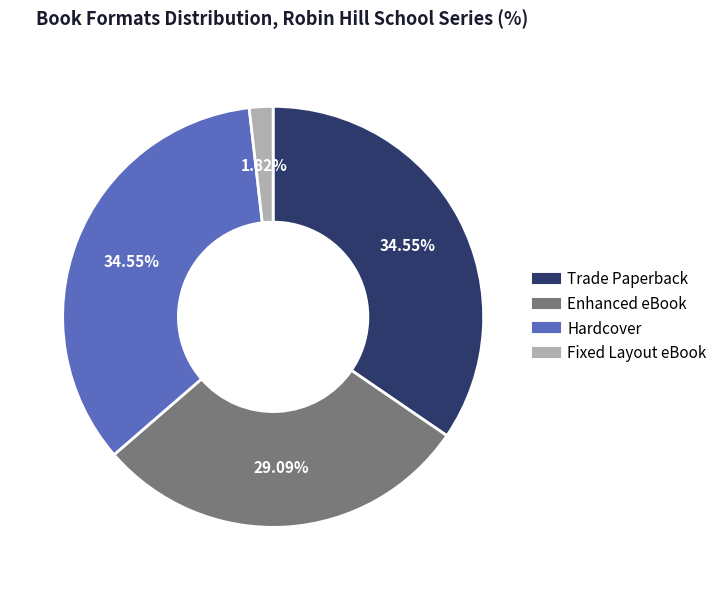

To the nearest percent, what is the average slice percentage?

25%